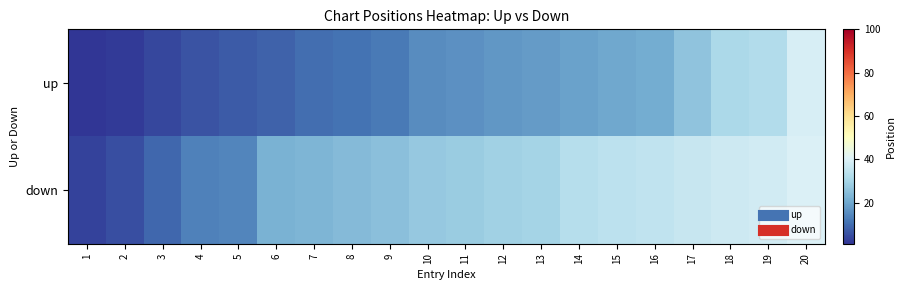

Which series has the largest total across all categories?

down